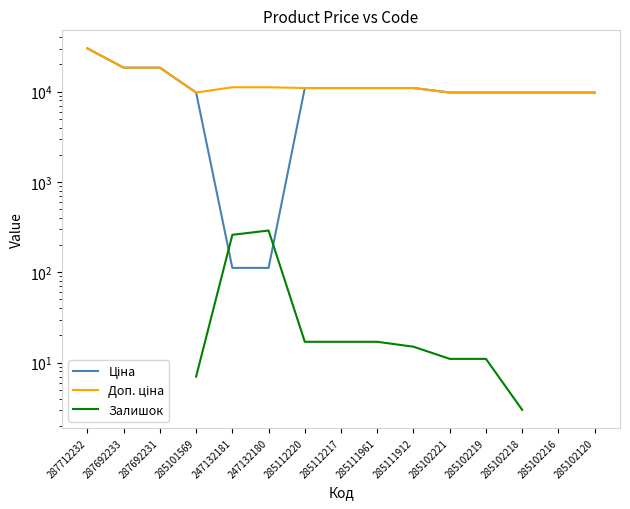

What is the minimum value for Доп. ціна?

9775.5